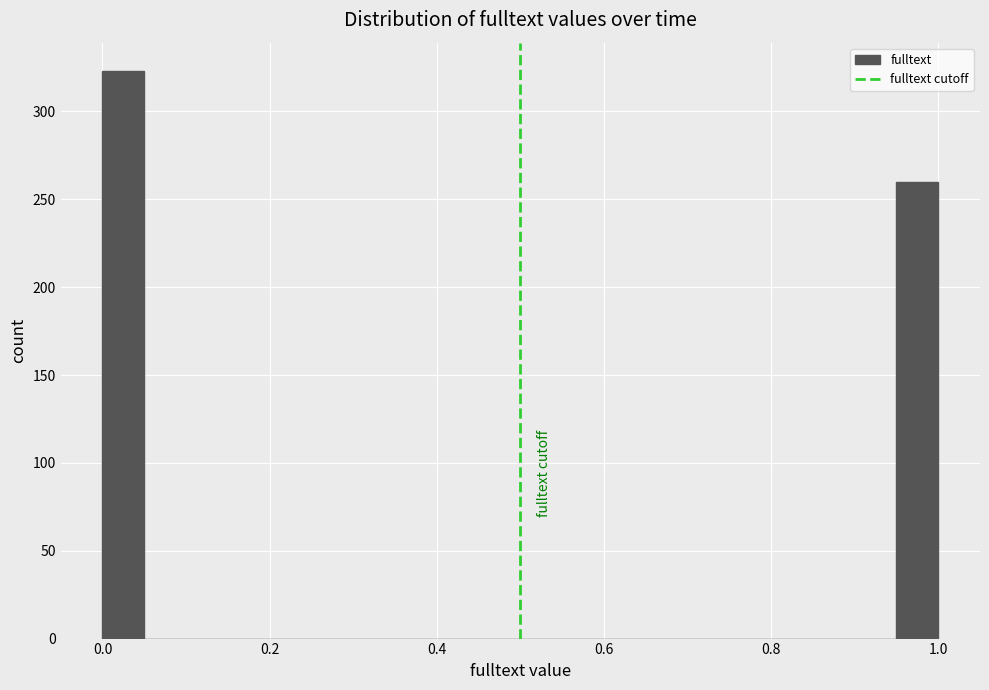

Read against the x-axis, roughly where is the centre of the tallest bar?

0.02